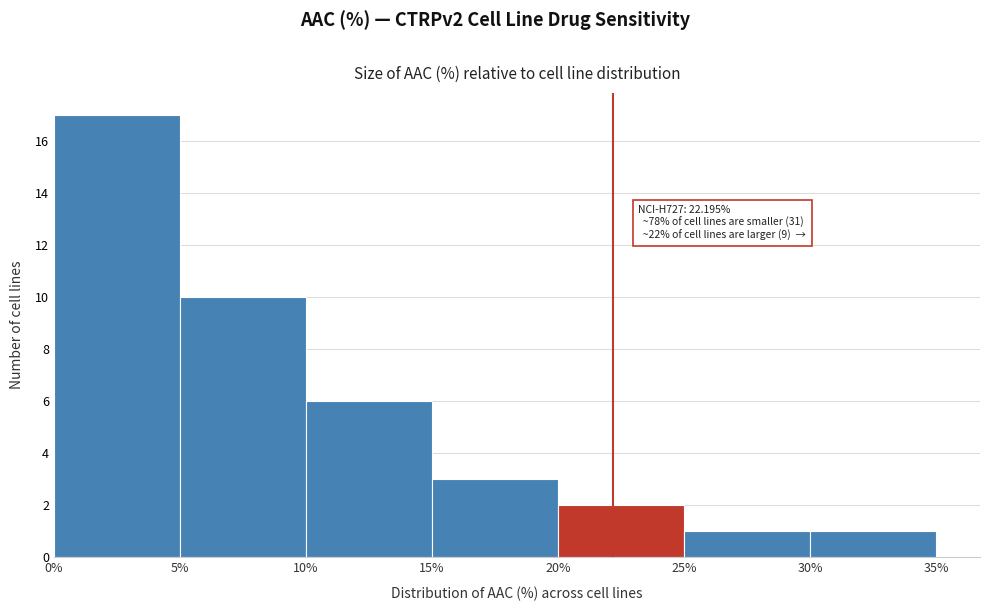

Which range on the x-axis has the tallest bar?

0% to 5%